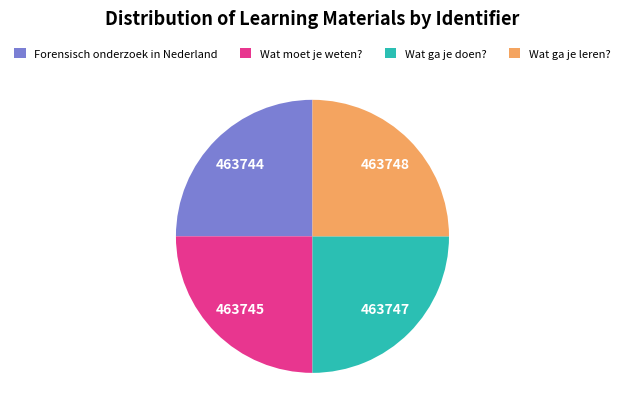

How many slices are in this pie chart?

4